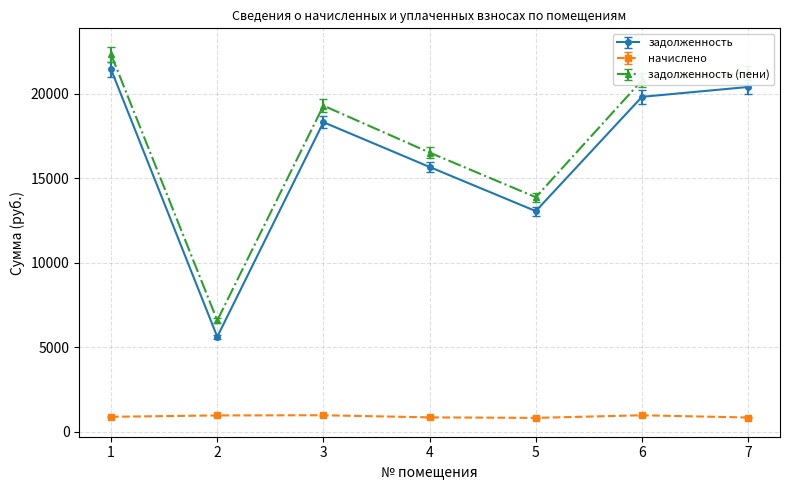

How many interior local valleys does the задолженность series have?

2